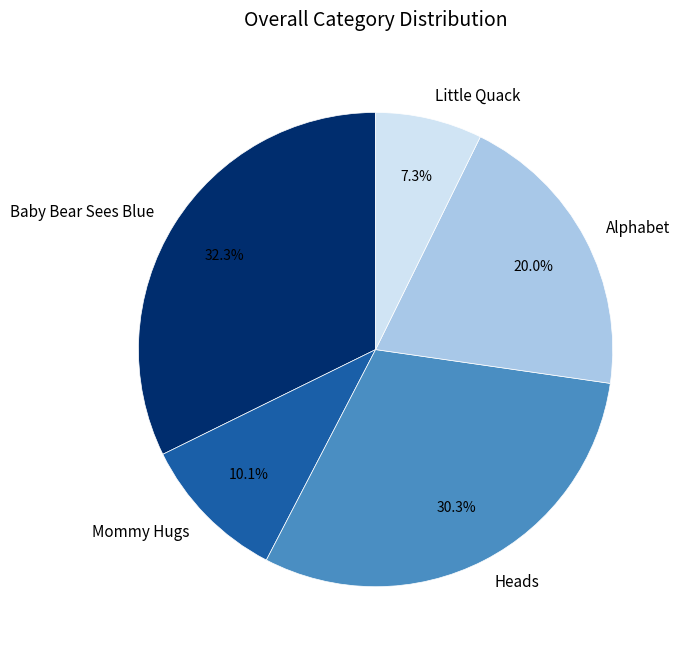

To the nearest percent, what is the average slice percentage?

20%